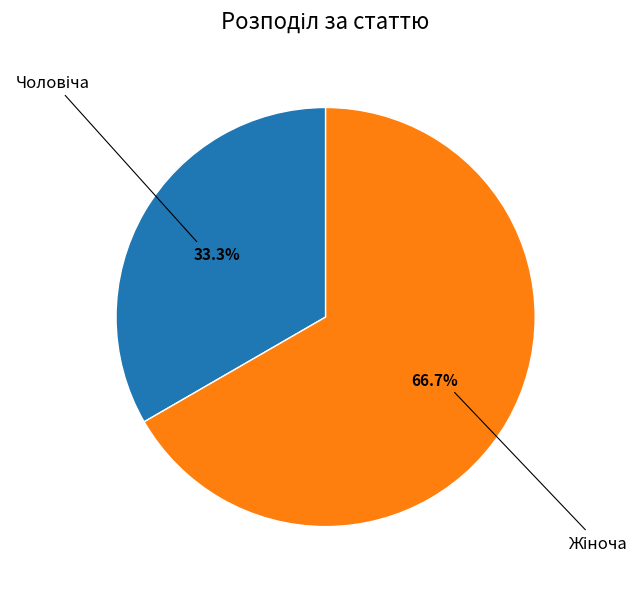

Count the number of slices in the pie.

2